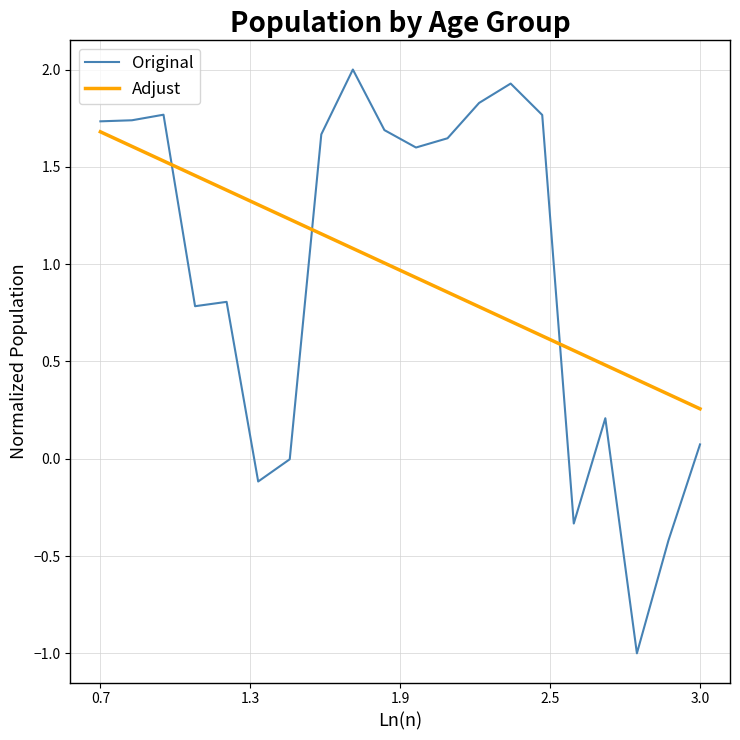

True or false: Original and Adjust cross at least once.

True